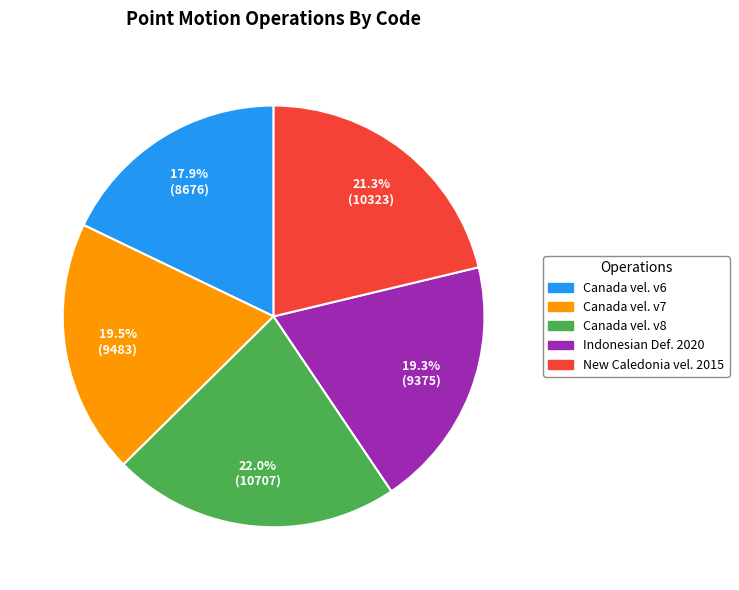

Does any single category account for the majority?

No